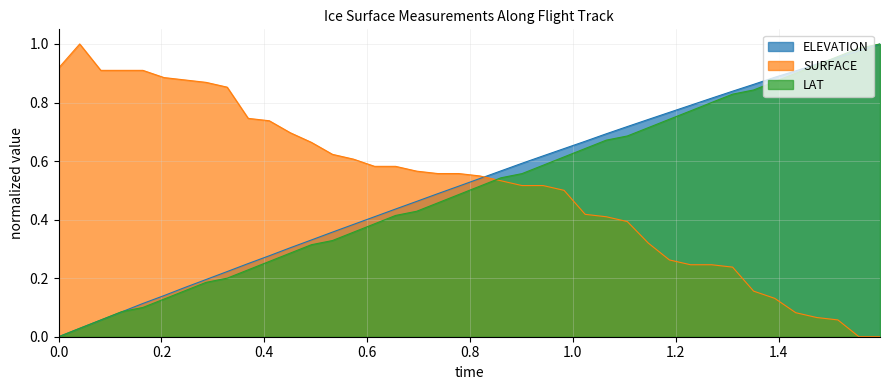

Is it true that LAT equals 1.1 at 26?

False